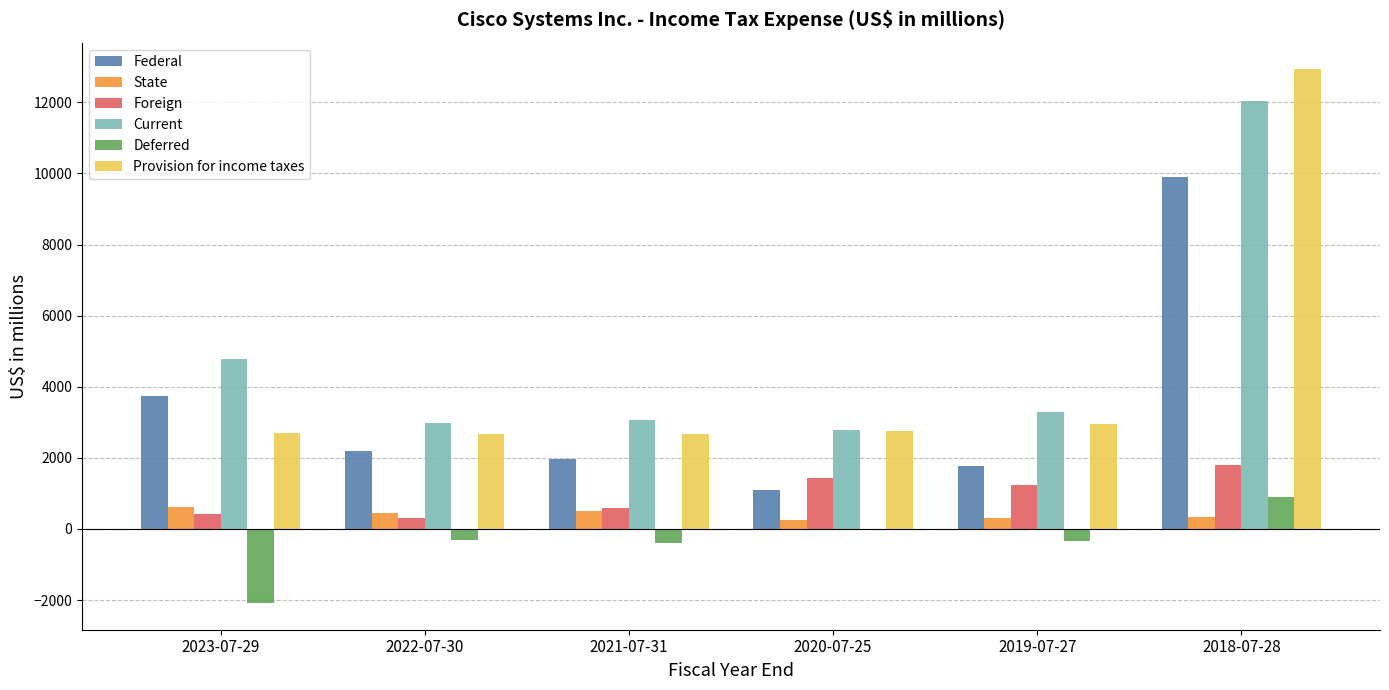

What is the greatest value displayed?

12929